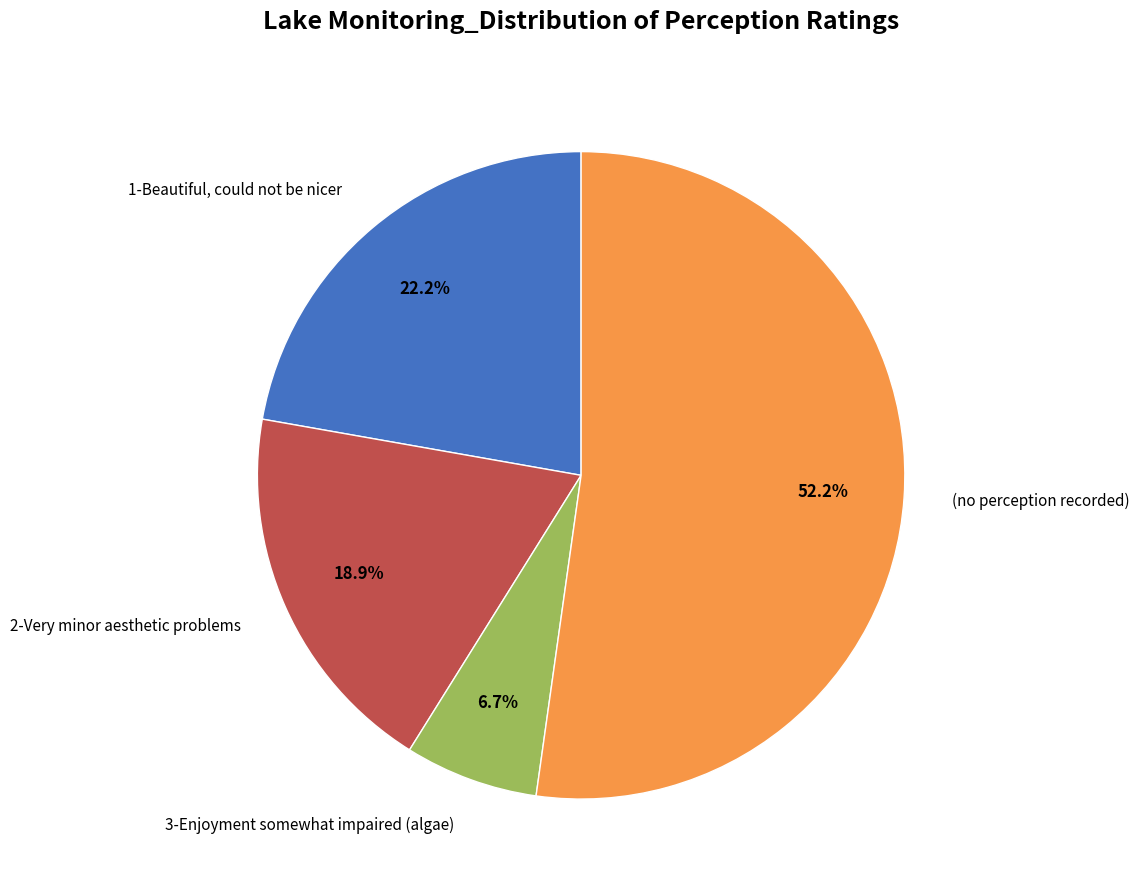

Is there a majority slice in this chart?

Yes